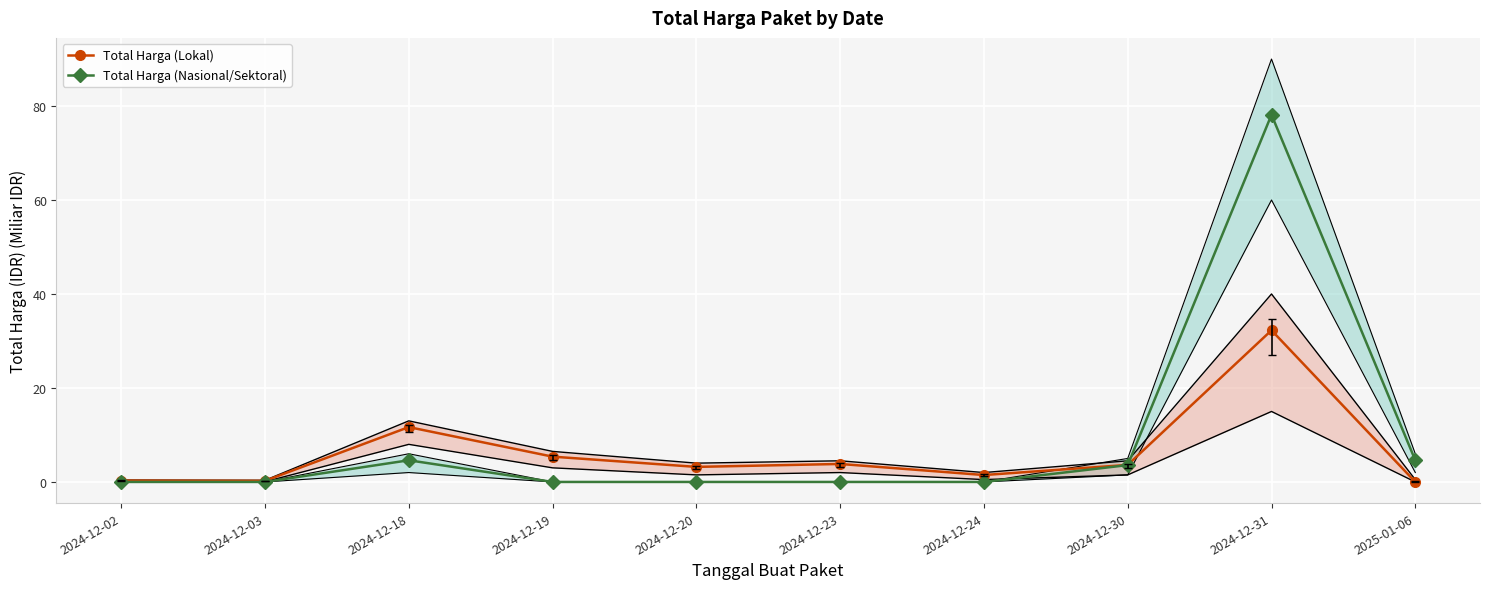

What is the spread (max minus min) of values at 2024-12-19?

5.4